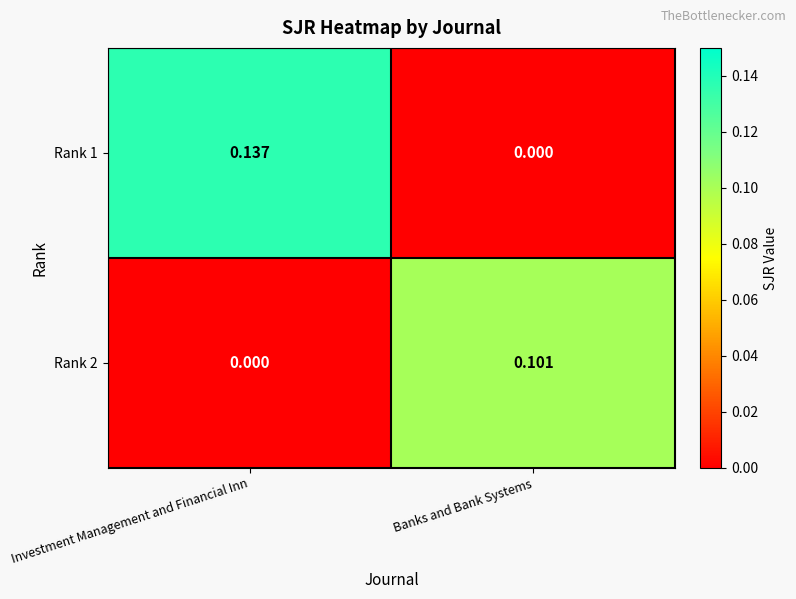

At which label is Rank 1 closest to 0?

Banks and Bank Systems